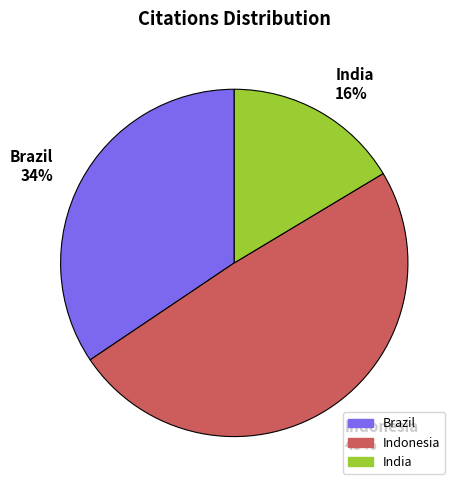

The India slice represents 16% of the pie. True or false?

True